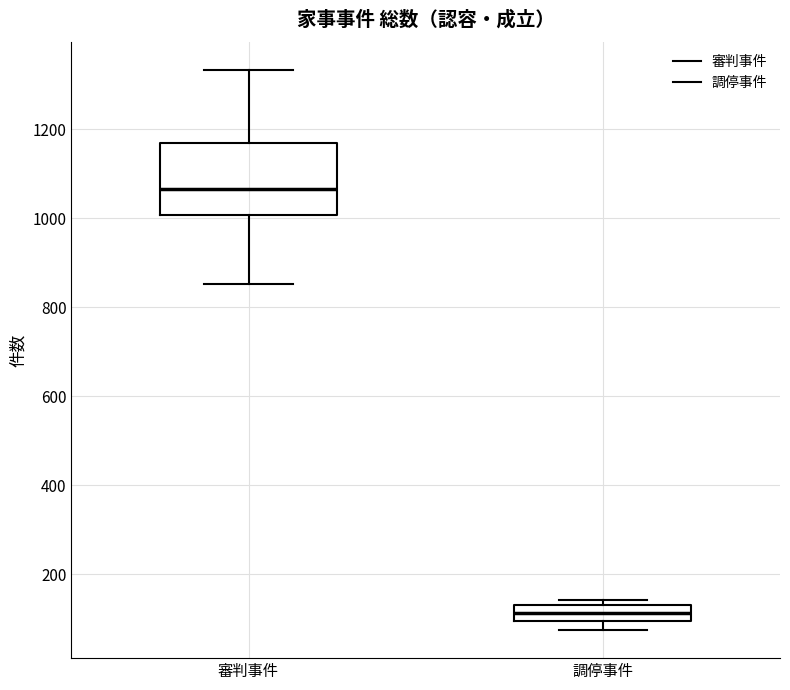

Which box's median line is the highest?

審判事件